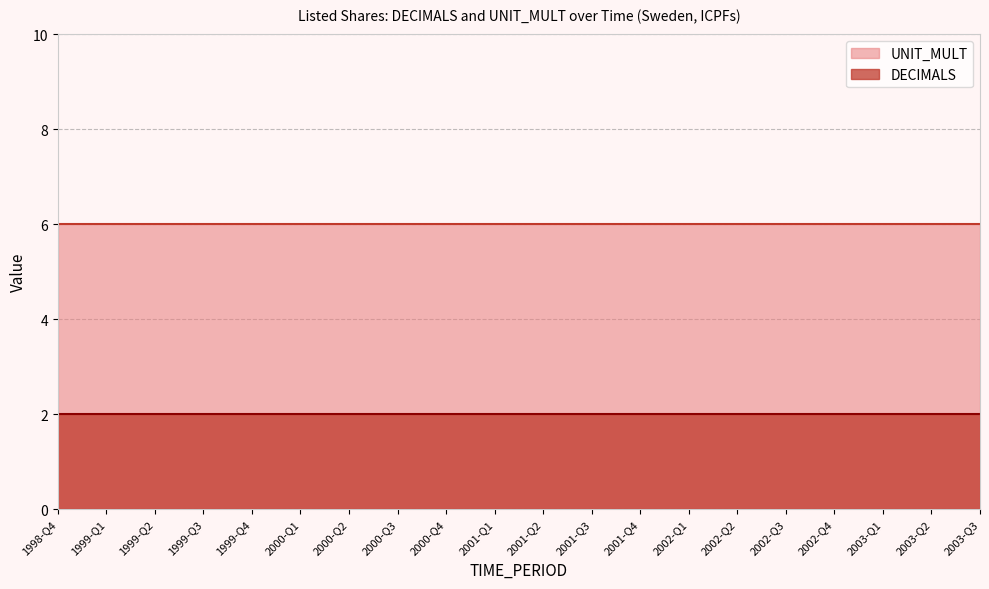

What is the highest value of the DECIMALS series?

2